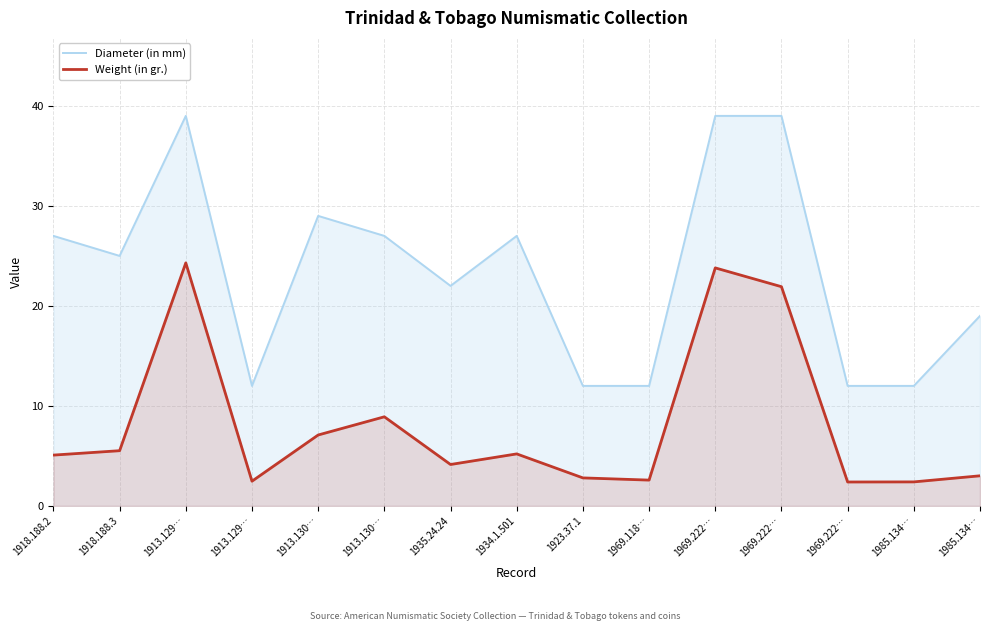

At which category does Weight (in gr.) reach its first local valley?

1913.129…